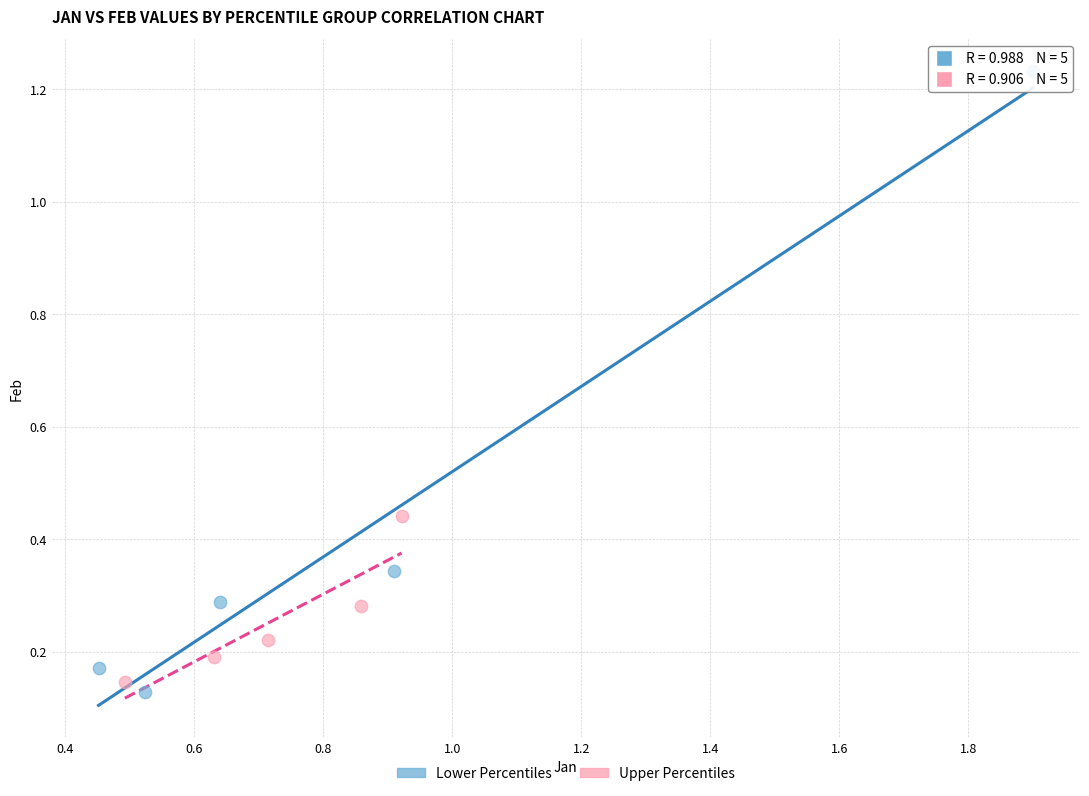

Which series contains the lowest Y value?

Lower Percentiles